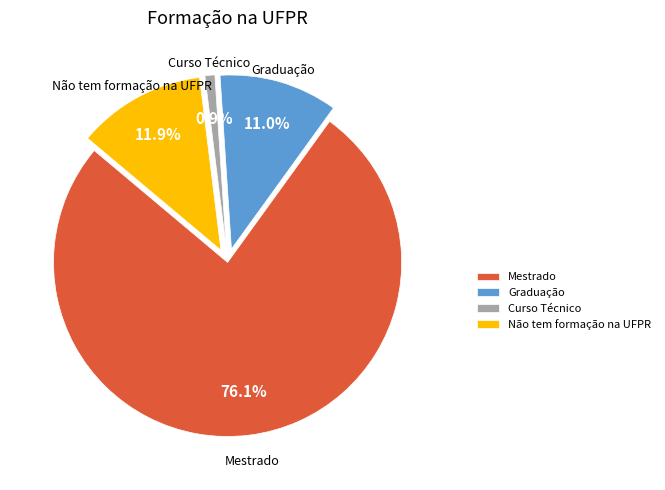

The Curso Técnico slice represents 11% of the pie. True or false?

False